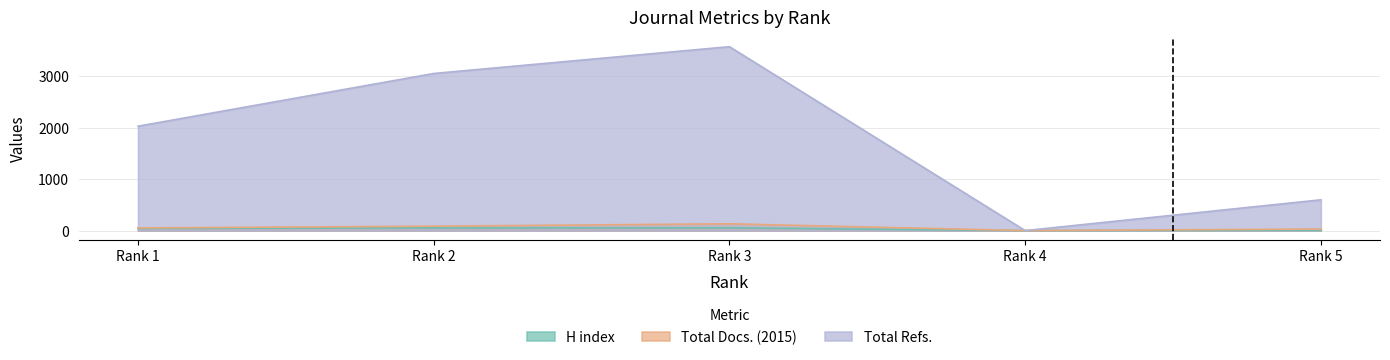

Does the chart display data point markers on the line(s)?

No